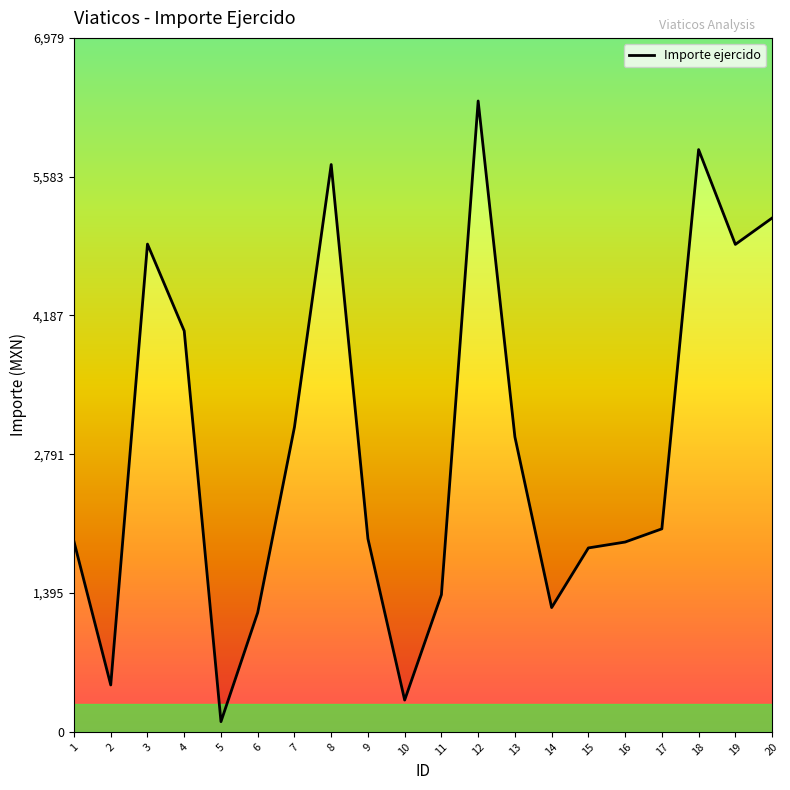

What is the difference between the values at 20 and 15?

3317.7